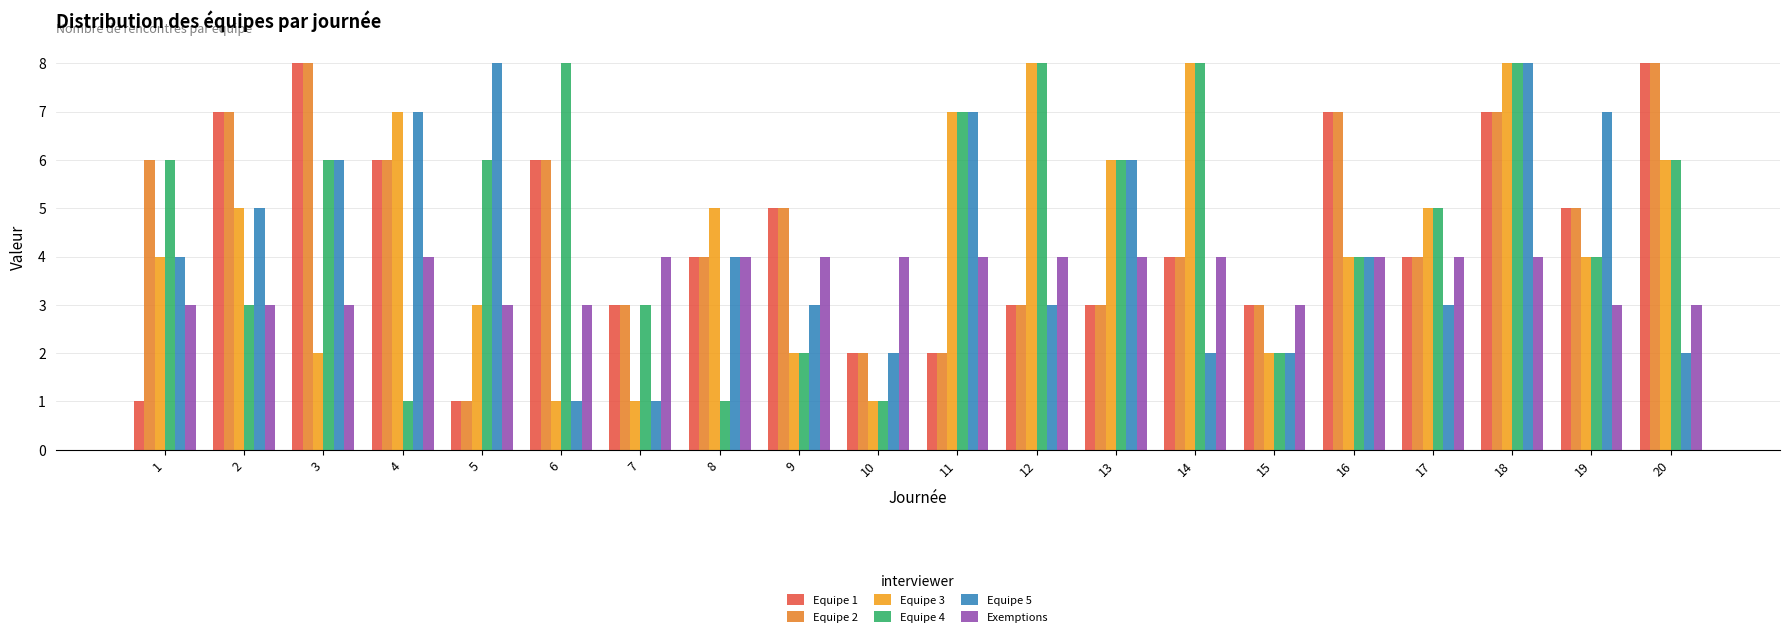

Does the chart contain any negative values?

No